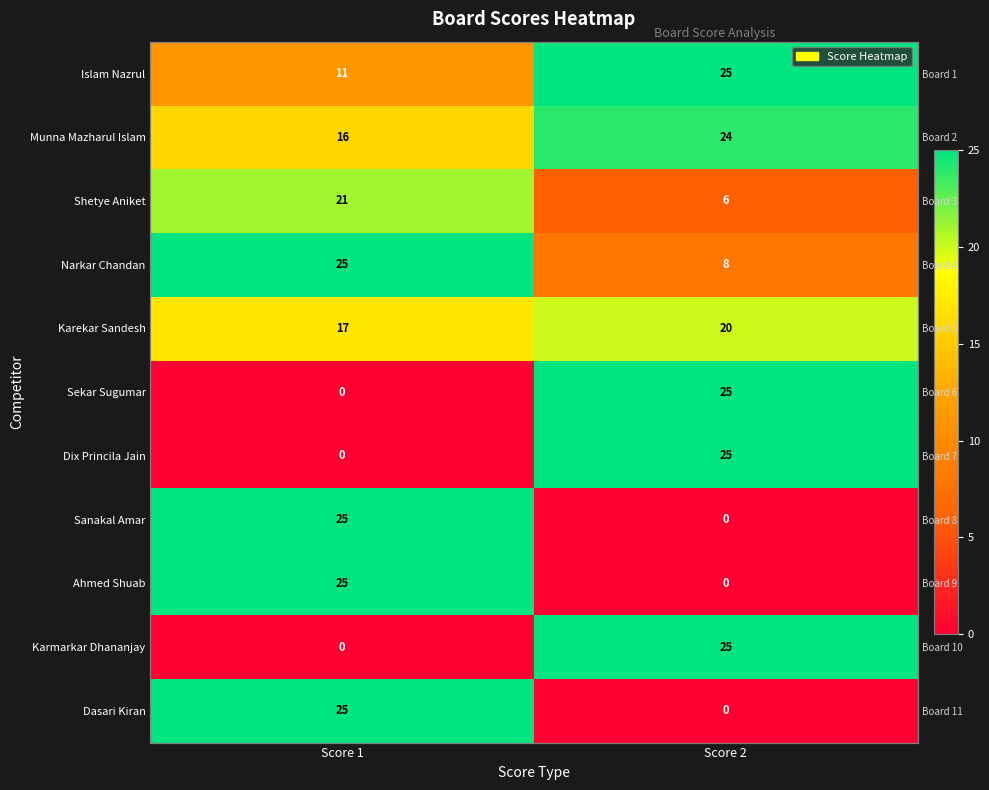

Count the number of data series in this chart.

11